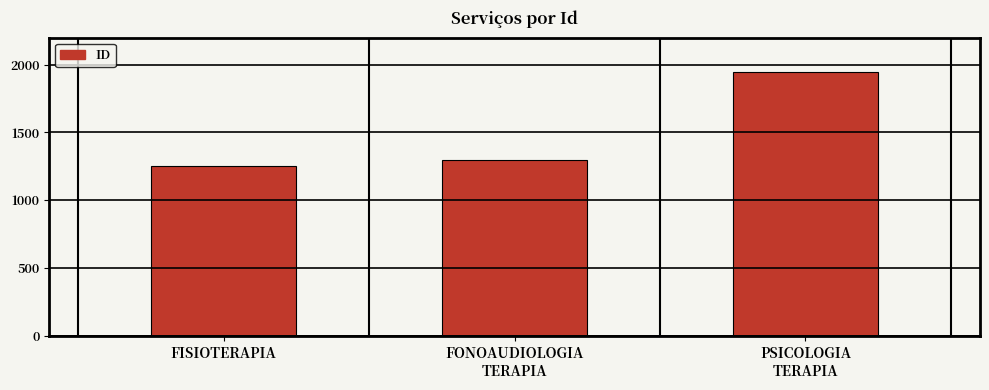

What is the maximum value shown in the chart?

1948